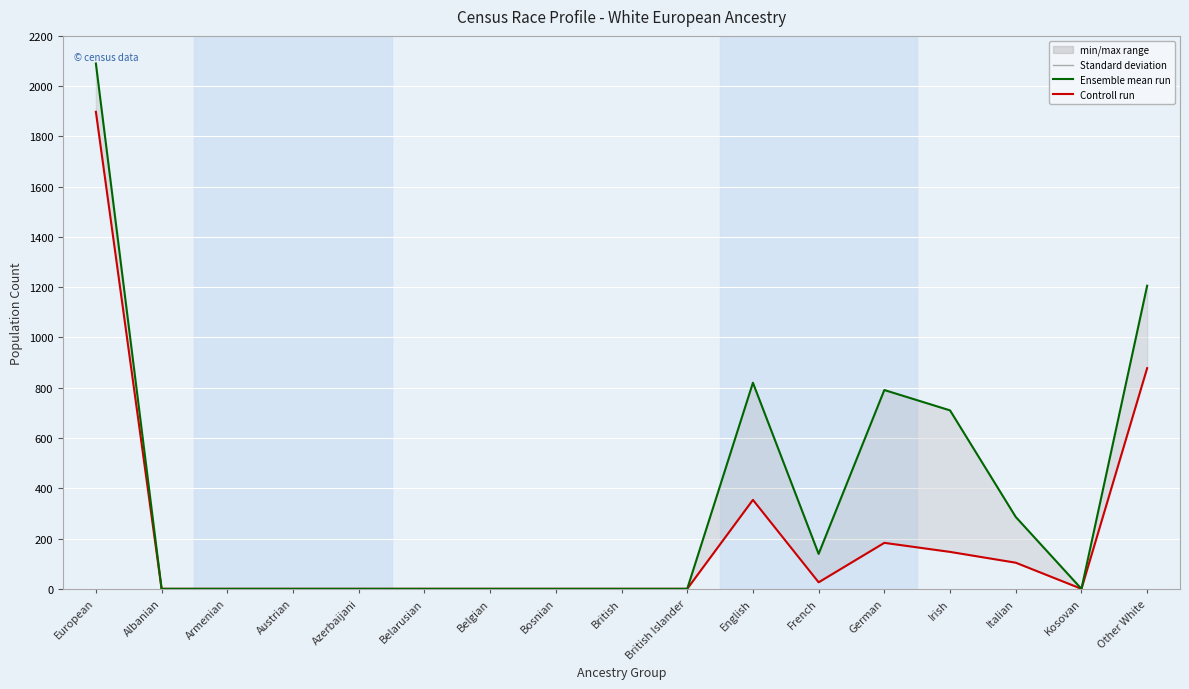

Is this an area chart (filled region under the line)?

No